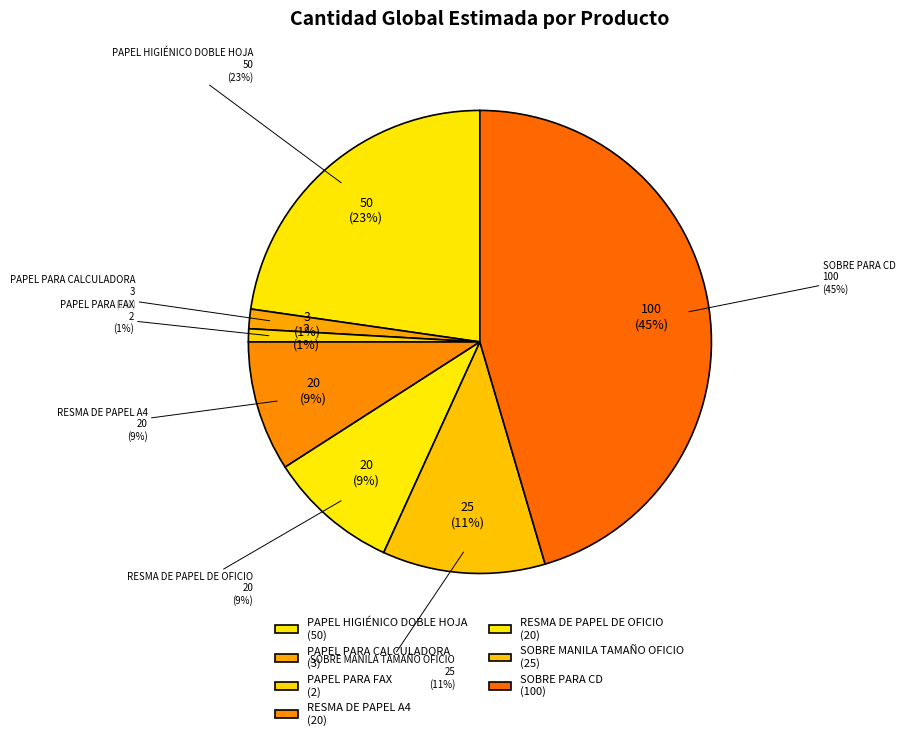

How many segments does this pie chart have?

7